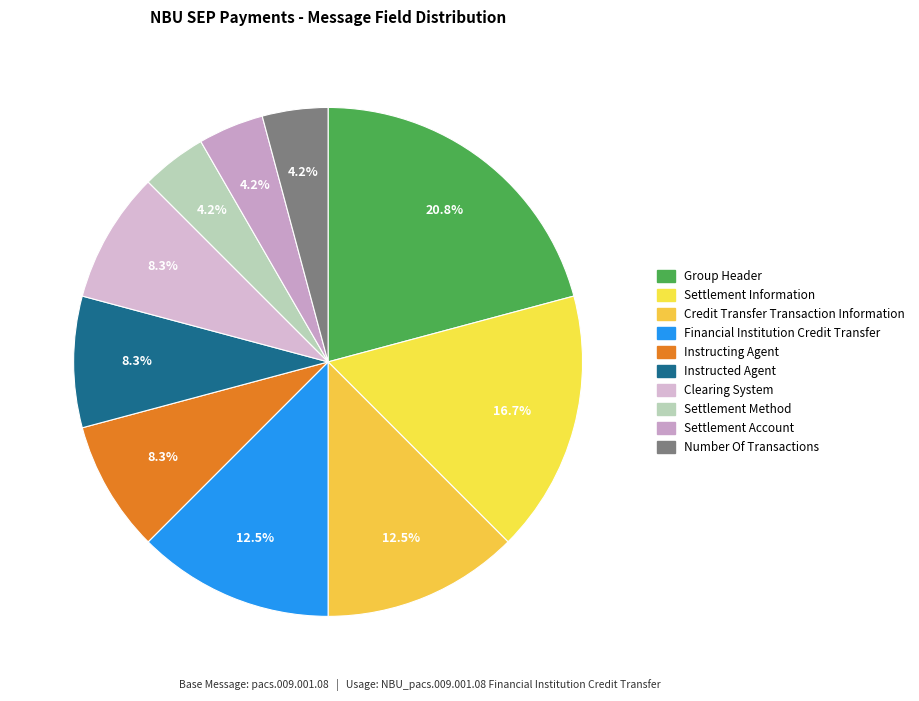

What percentage do Number Of Transactions and Credit Transfer Transaction Information together represent?

16.7%